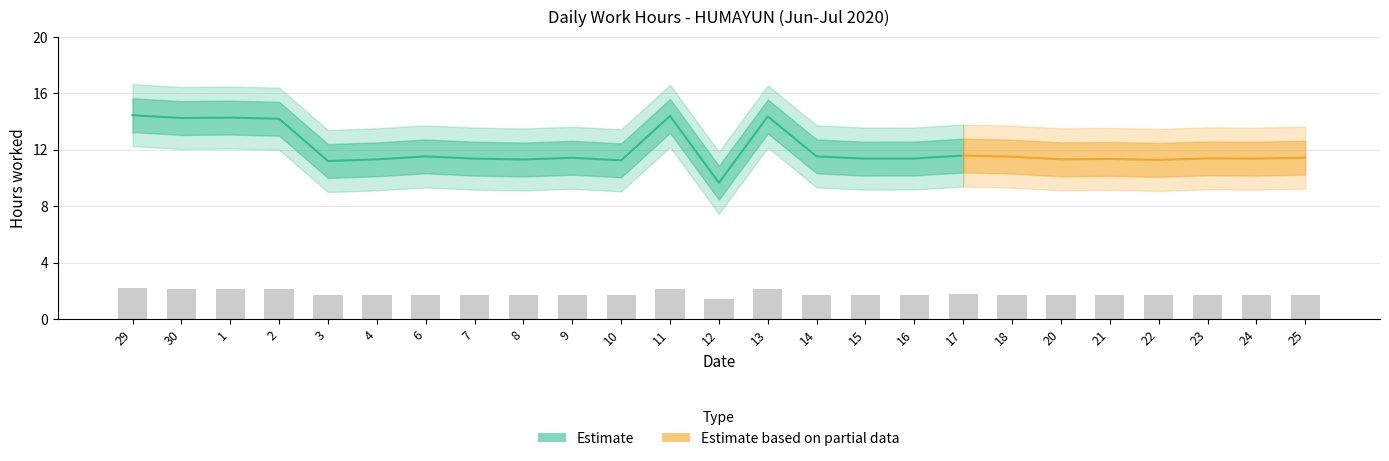

Rank the categories by value from highest to lowest.

29, 11, 13, 1, 30, 2, 17, 6, 14, 18, 25, 9, 23, 16, 7, 15, 24, 21, 4, 20, 8, 22, 10, 3, 12